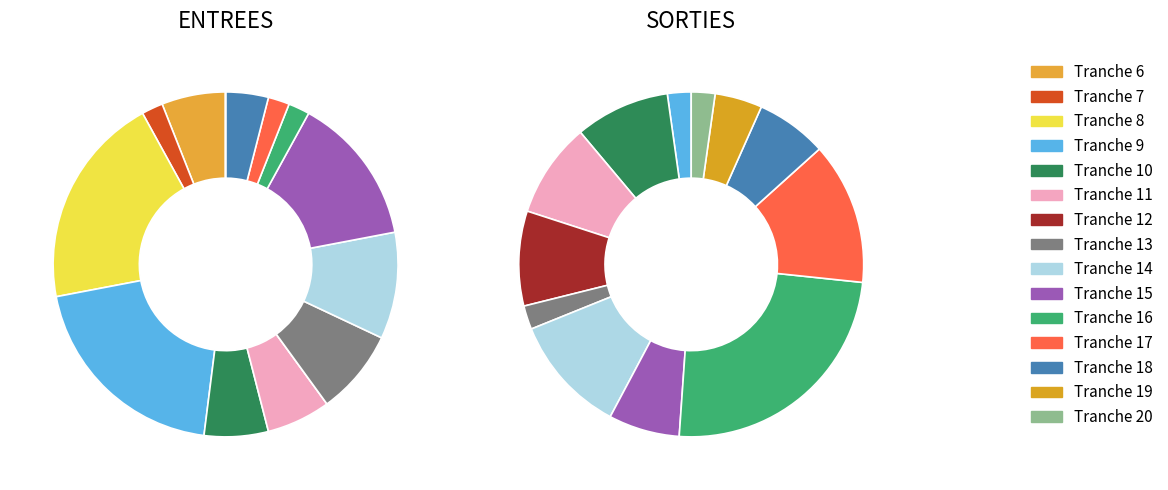

Rank the series by their average value, from lowest to highest.

SORTIES, ENTREES